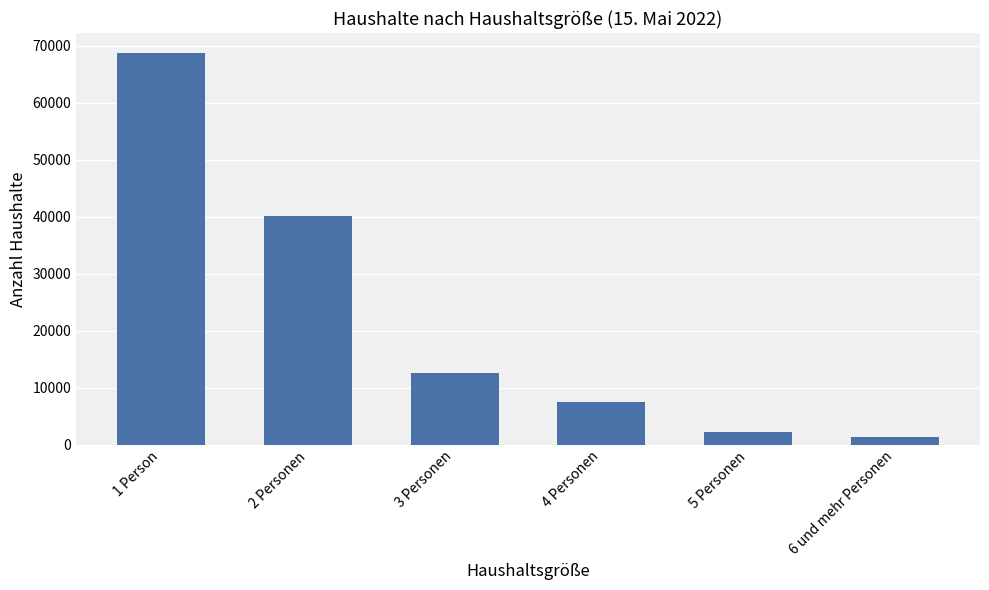

Reading right to left, transcribe all the data shown in this chart.

1384	2226	7564	12616	40188	68791